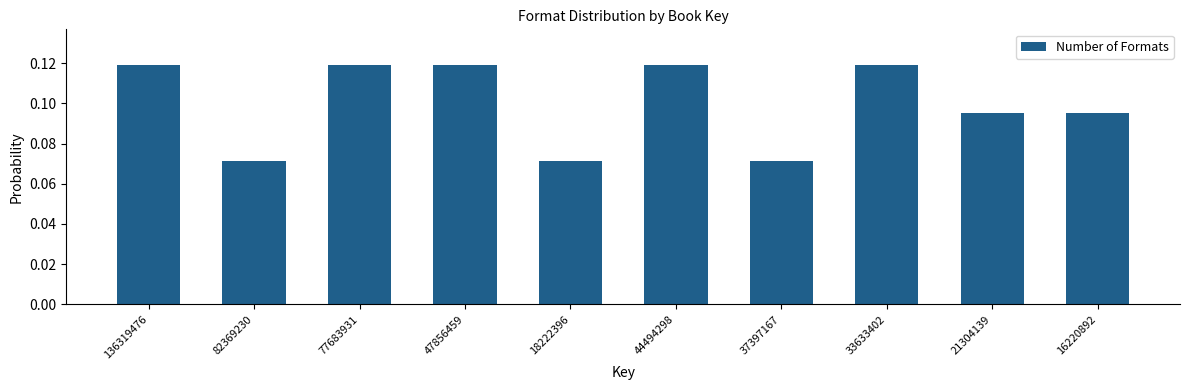

What is the sum of all values?

1.0